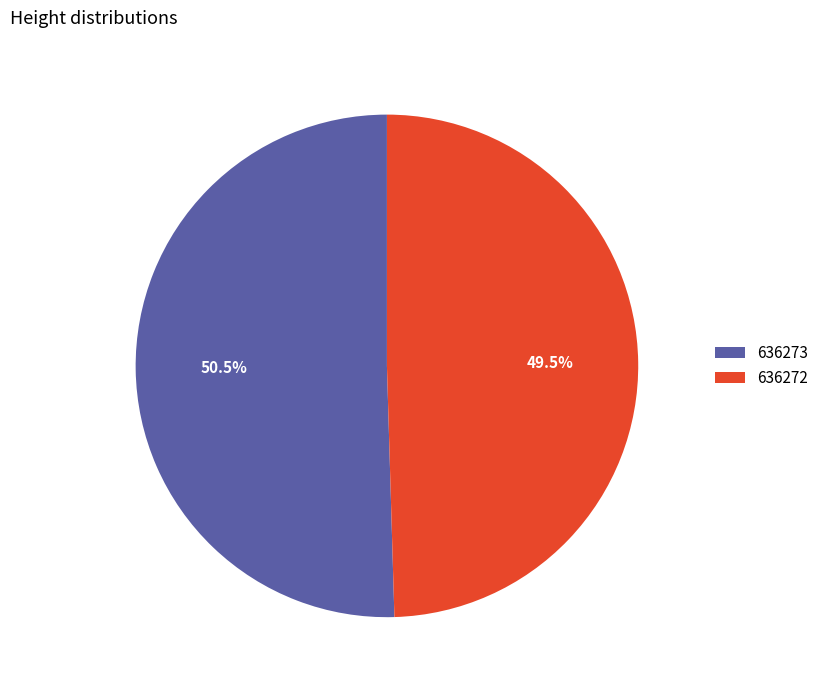

Which category accounts for the majority?

636273